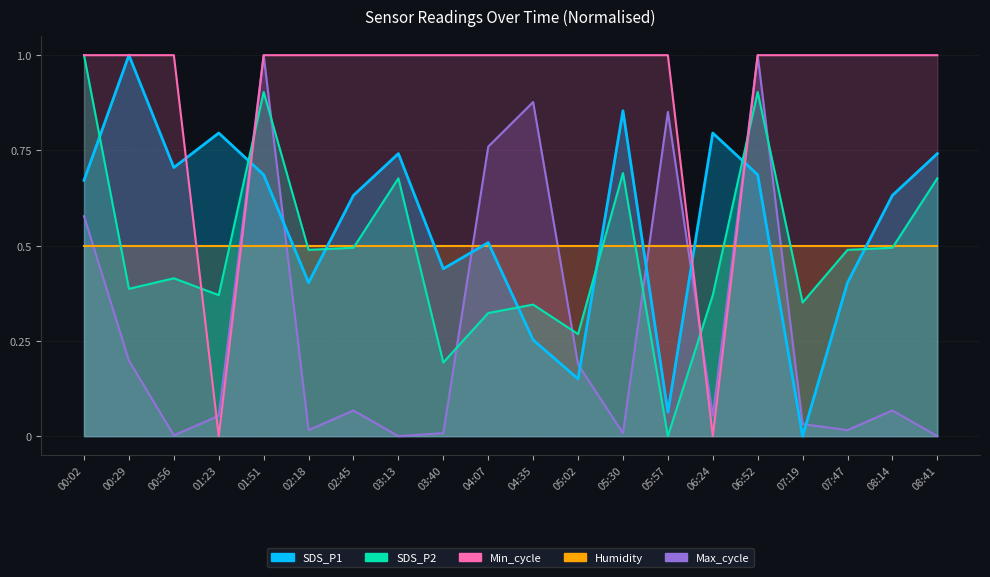

What is the value of the SDS_P1 point at the 12th from the left?

0.2